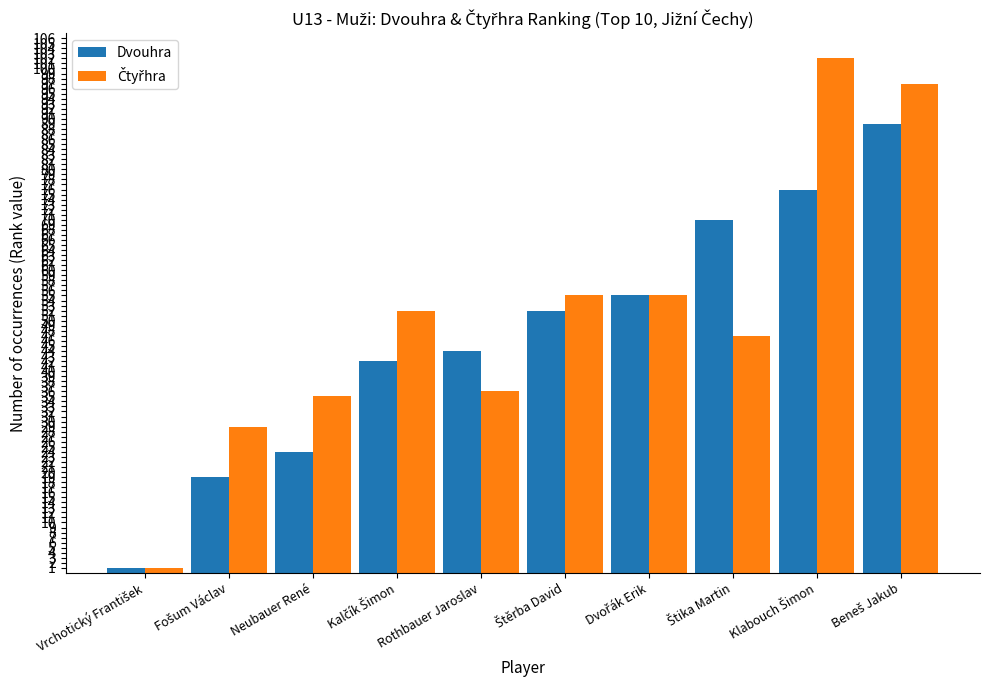

True or false: Dvouhra has a value of 24 at Neubauer René.

True